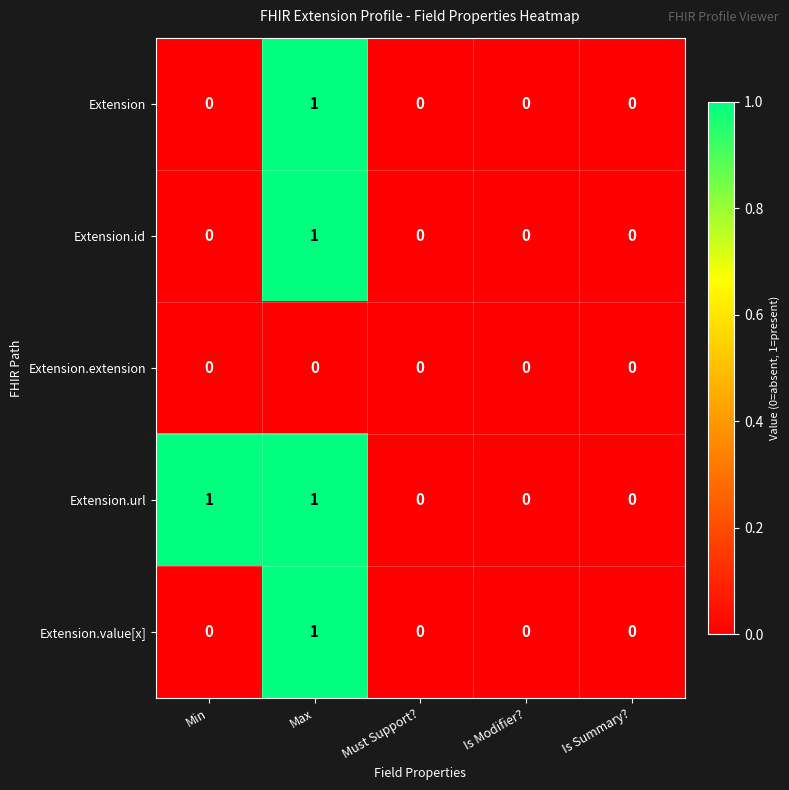

The Extension.extension series shows 0 at Min. True or false?

True